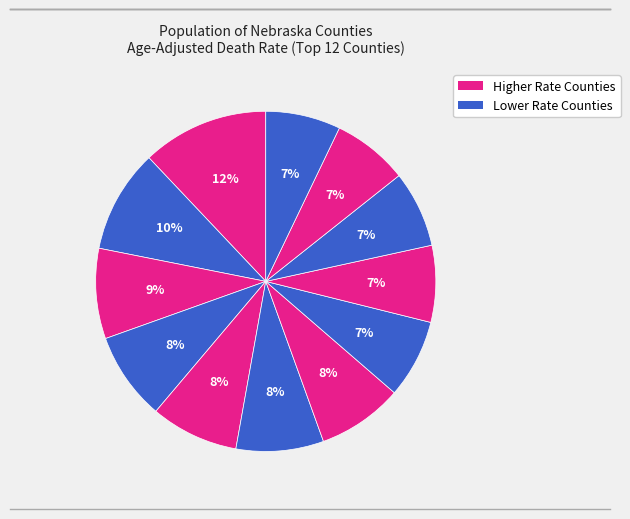

To the nearest percent, what is the difference between the largest and smallest slice percentages?

5%